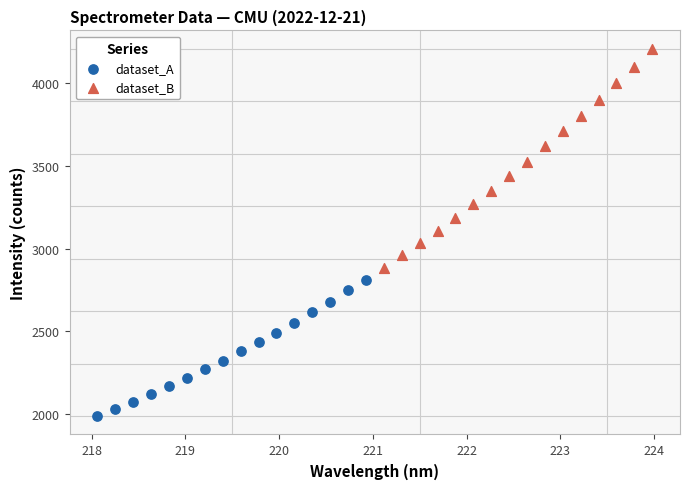

Which series reaches the minimum Y coordinate?

dataset_A